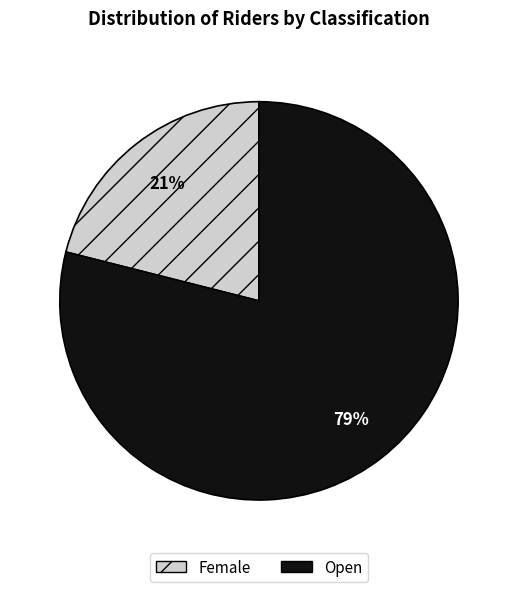

What is the ratio of the value at Female to the value at Open?

0.3